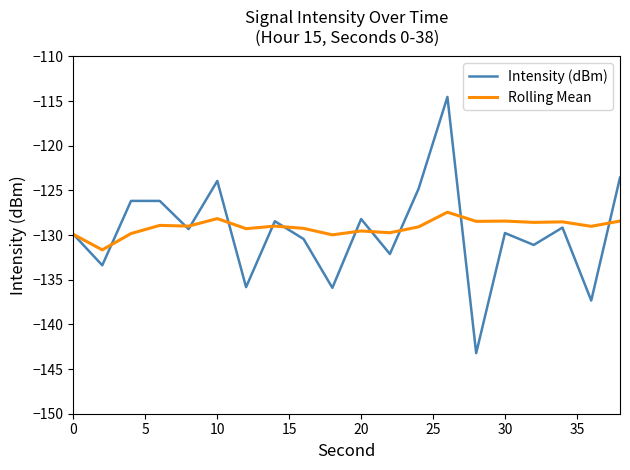

What is the maximum value shown in the chart?

-114.5